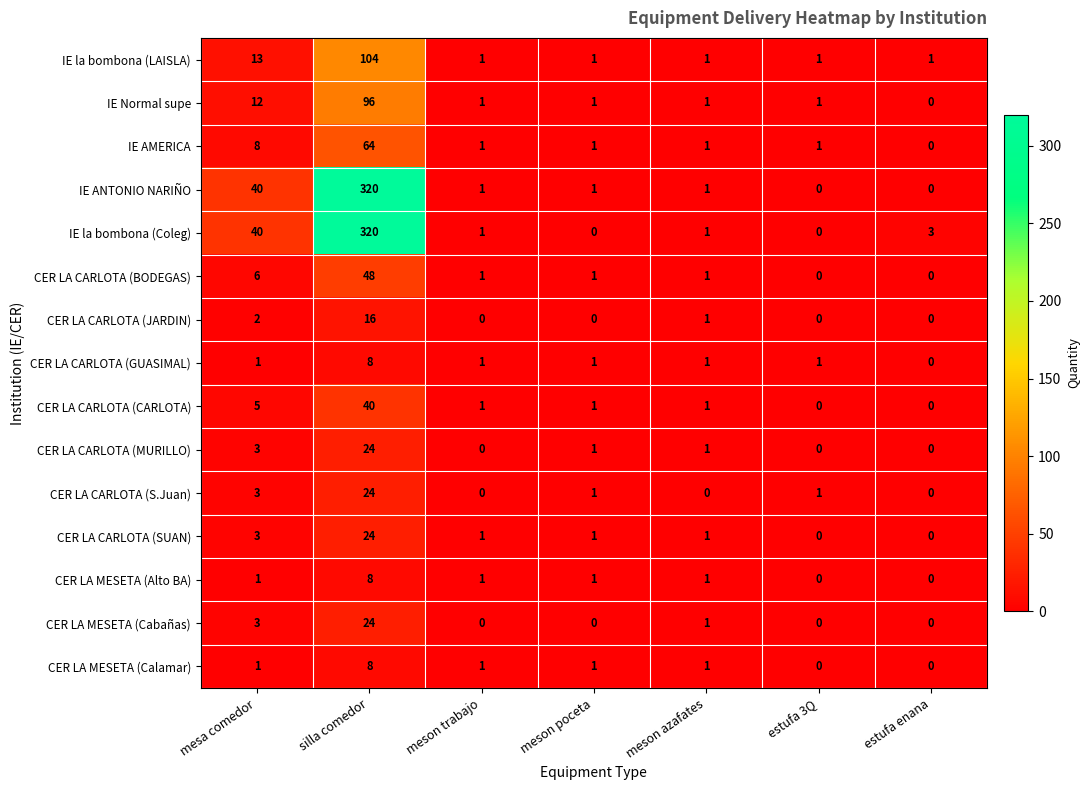

Is it true that IE la bombona (LAISLA) equals 1 at estufa 3Q?

True